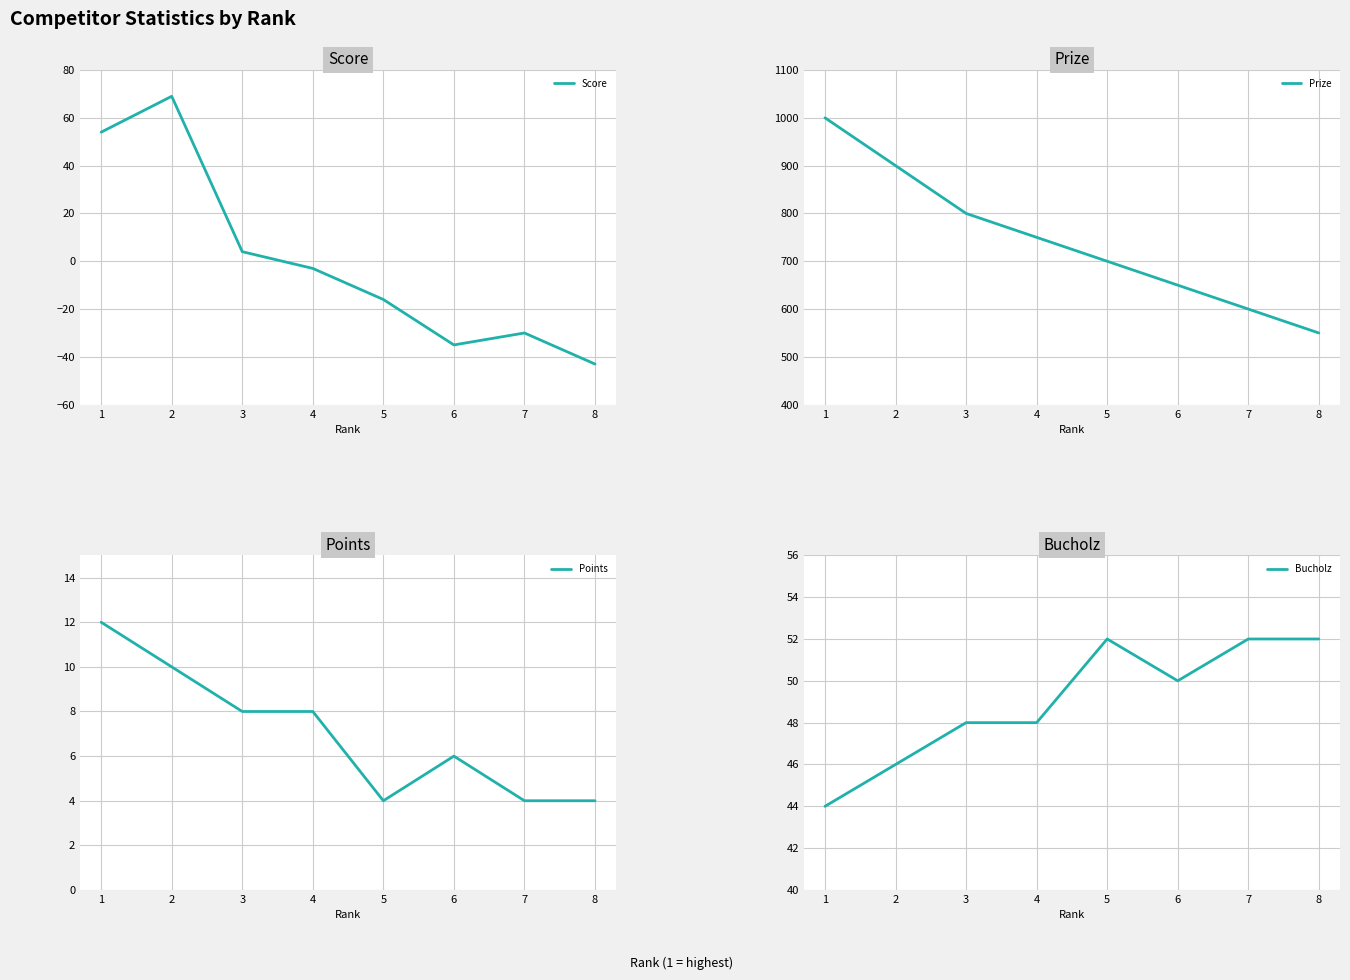

Where is the first local minimum for Points?

5